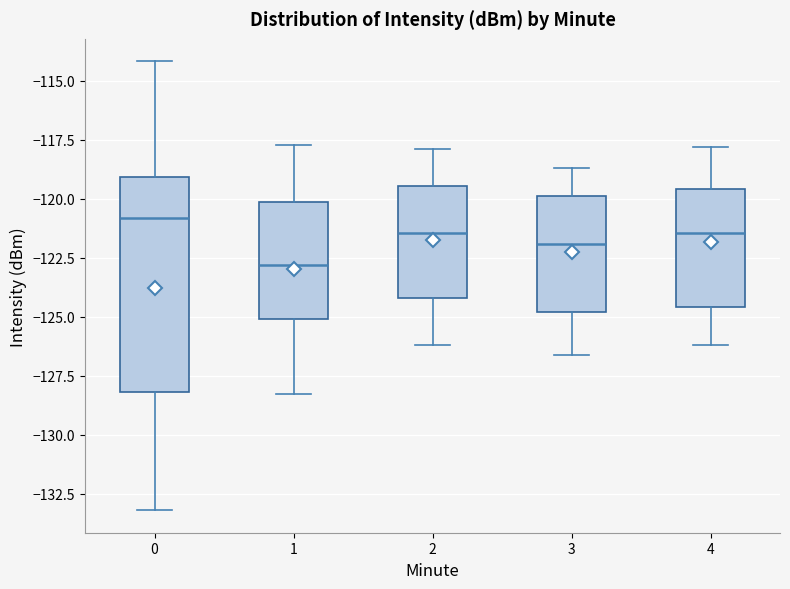

Where is the lower edge of the box at x = 4 on the y-axis? The values are not printed on the chart, so give them approximately, as read against the axis.

-124.5